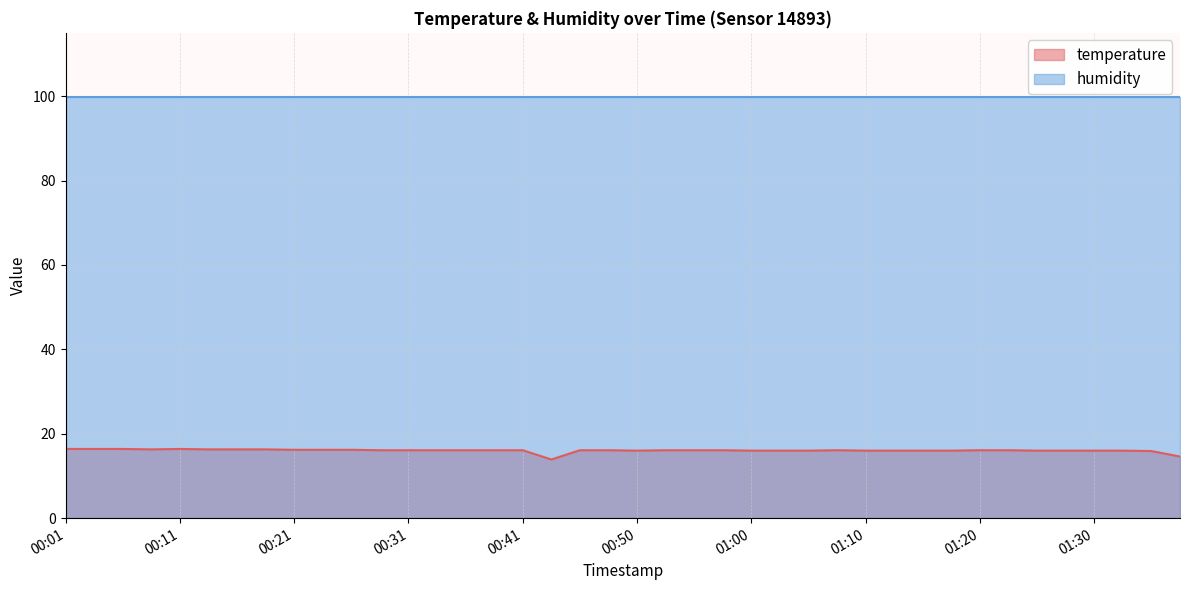

Rank the categories by value from highest to lowest.

00:01, 00:04, 00:06, 00:11, 00:09, 00:14, 00:16, 00:19, 00:21, 00:23, 00:26, 00:28, 00:31, 00:33, 00:36, 00:38, 00:41, 00:46, 00:48, 00:53, 00:55, 00:58, 01:08, 01:20, 01:23, 00:50, 01:00, 01:03, 01:05, 01:10, 01:13, 01:15, 01:18, 01:25, 01:28, 01:30, 01:33, 01:35, 01:38, 00:43